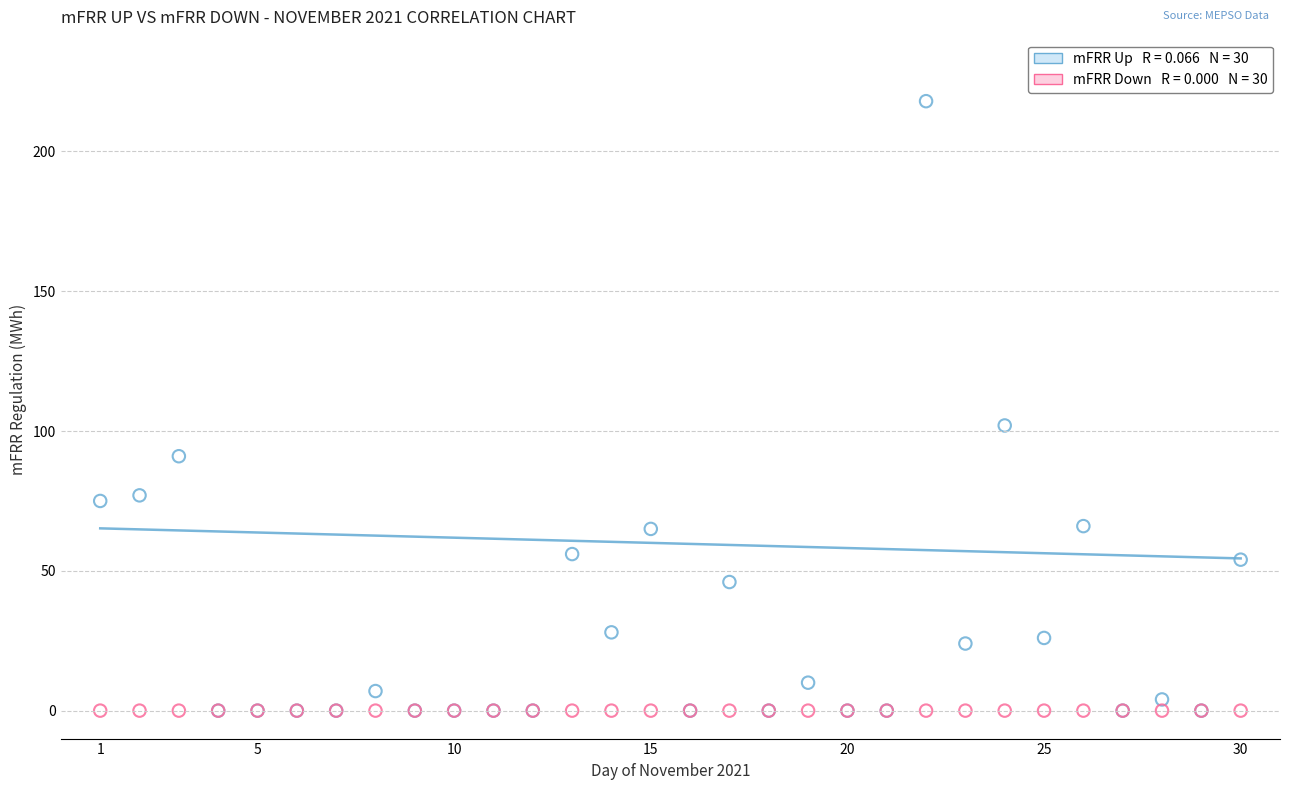

Across all series, what Y value is closest to 109?

102